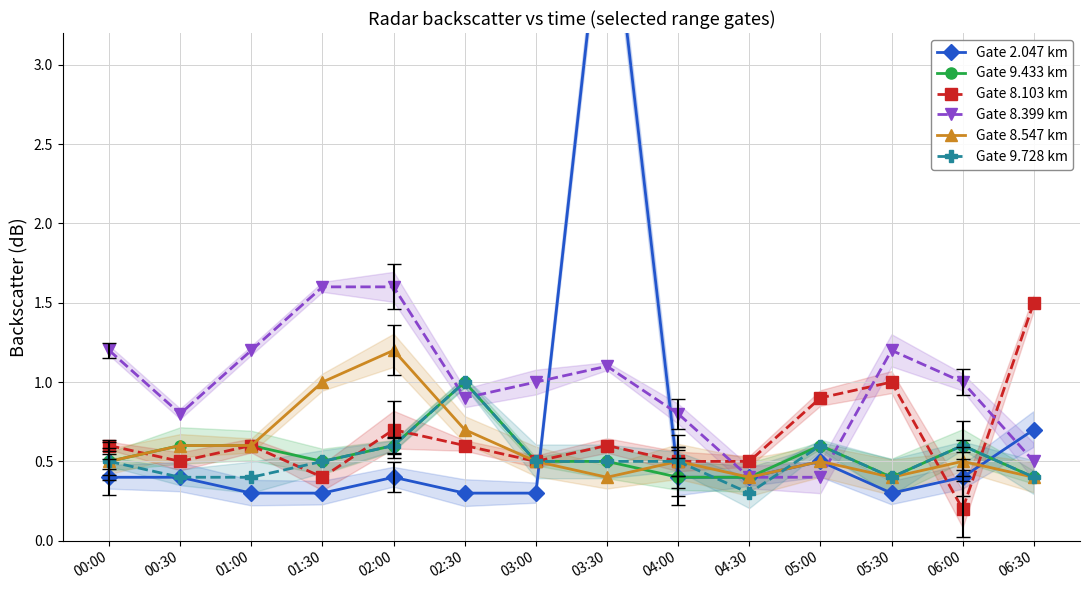

How many interior local peaks does the Gate 8.547 km series have?

4